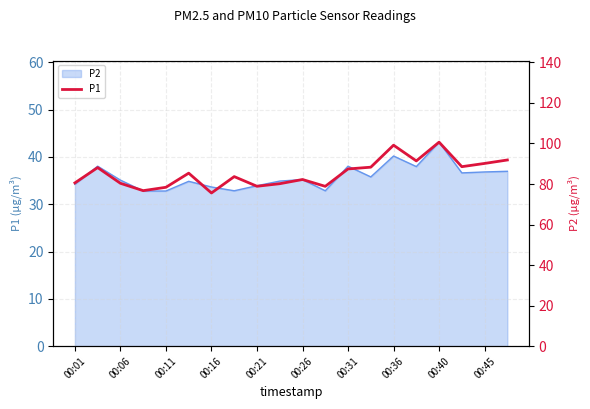

What is the average value?

85.3